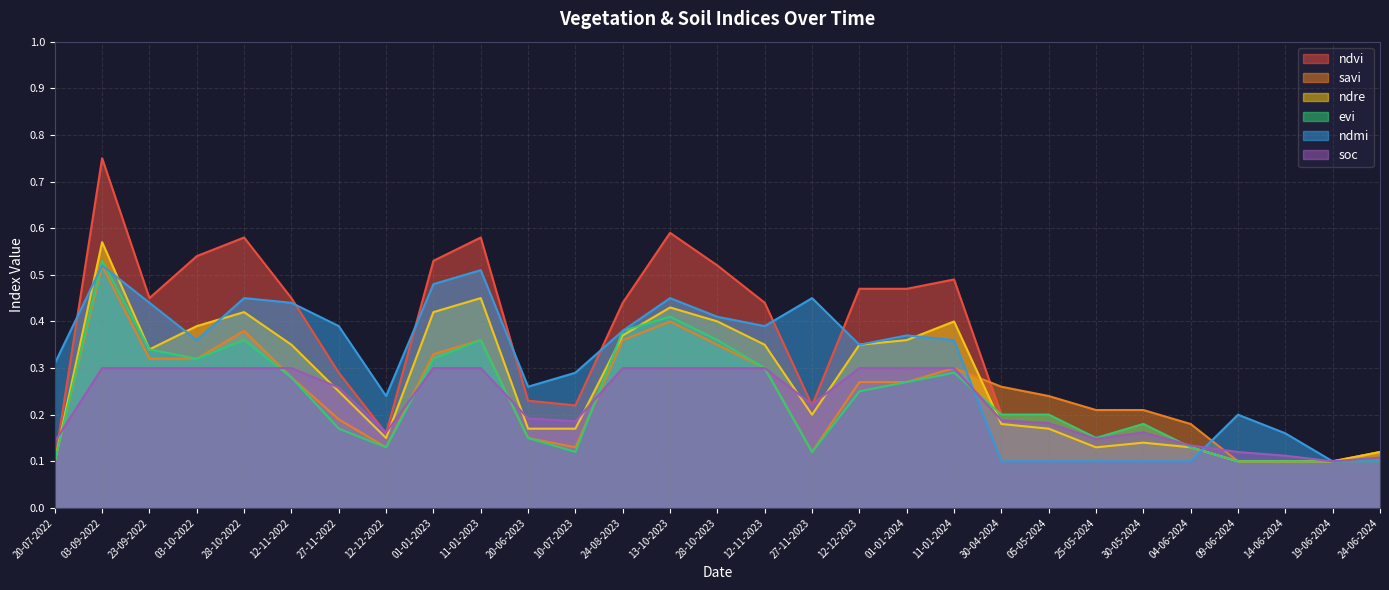

Reading left to right, extract all data points from this chart.

ndvi: 0.1	0.8	0.5	0.5	0.6	0.5	0.3	0.2	0.5	0.6	0.2	0.2	0.4	0.6	0.5	0.4	0.2	0.5	0.5	0.5	0.2	0.2	0.1	0.2	0.1	0.1	0.1	0.1	0.1
savi: 0.1	0.5	0.3	0.3	0.4	0.3	0.2	0.1	0.3	0.4	0.1	0.1	0.4	0.4	0.3	0.3	0.1	0.3	0.3	0.3	0.3	0.2	0.2	0.2	0.2	0.1	0.1	0.1	0.1
ndre: 0.1	0.6	0.3	0.4	0.4	0.3	0.2	0.1	0.4	0.5	0.2	0.2	0.4	0.4	0.4	0.3	0.2	0.3	0.4	0.4	0.2	0.2	0.1	0.1	0.1	0.1	0.1	0.1	0.1
evi: 0.1	0.5	0.3	0.3	0.4	0.3	0.2	0.1	0.3	0.4	0.1	0.1	0.4	0.4	0.4	0.3	0.1	0.2	0.3	0.3	0.2	0.2	0.1	0.2	0.1	0.1	0.1	0.1	0.1
ndmi: 0.3	0.5	0.4	0.4	0.5	0.4	0.4	0.2	0.5	0.5	0.3	0.3	0.4	0.5	0.4	0.4	0.5	0.3	0.4	0.4	0.1	0.1	0.1	0.1	0.1	0.2	0.2	0.1	0.1
soc: 0.1	0.3	0.3	0.3	0.3	0.3	0.3	0.2	0.3	0.3	0.2	0.2	0.3	0.3	0.3	0.3	0.2	0.3	0.3	0.3	0.2	0.2	0.1	0.2	0.1	0.1	0.1	0.1	0.1